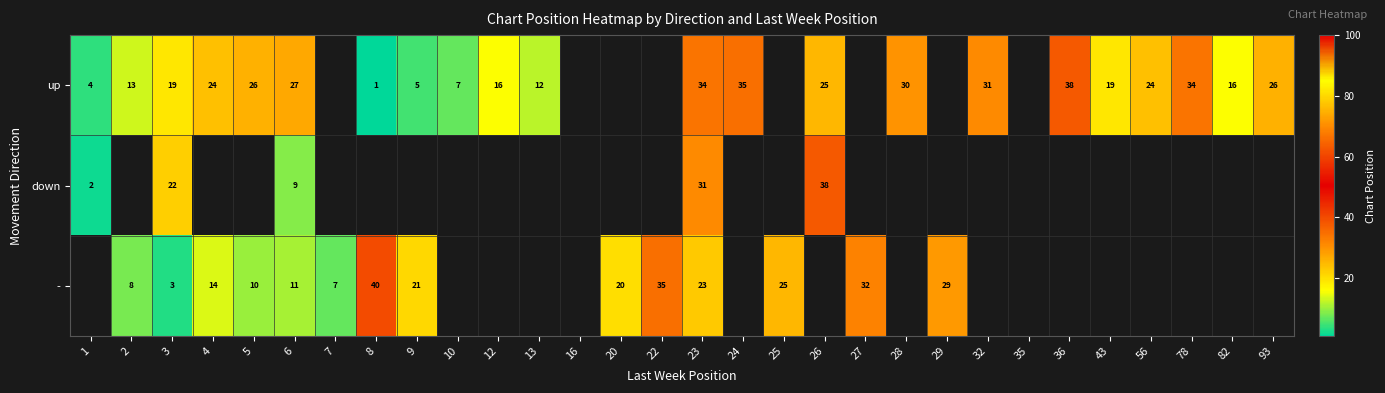

Is it true that - equals 3 at 3?

True